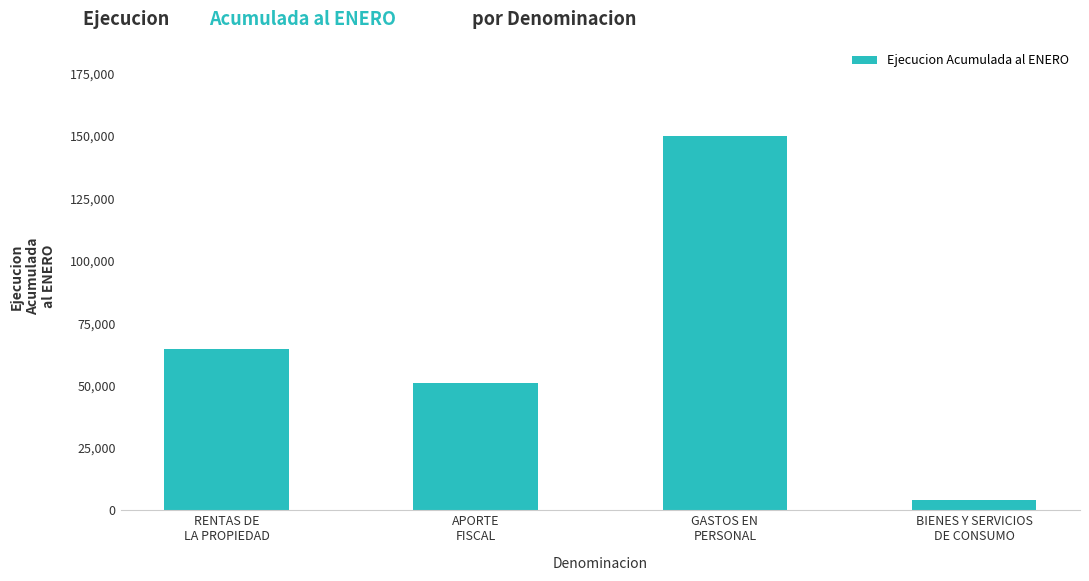

What is the difference between the maximum and minimum values?

145578